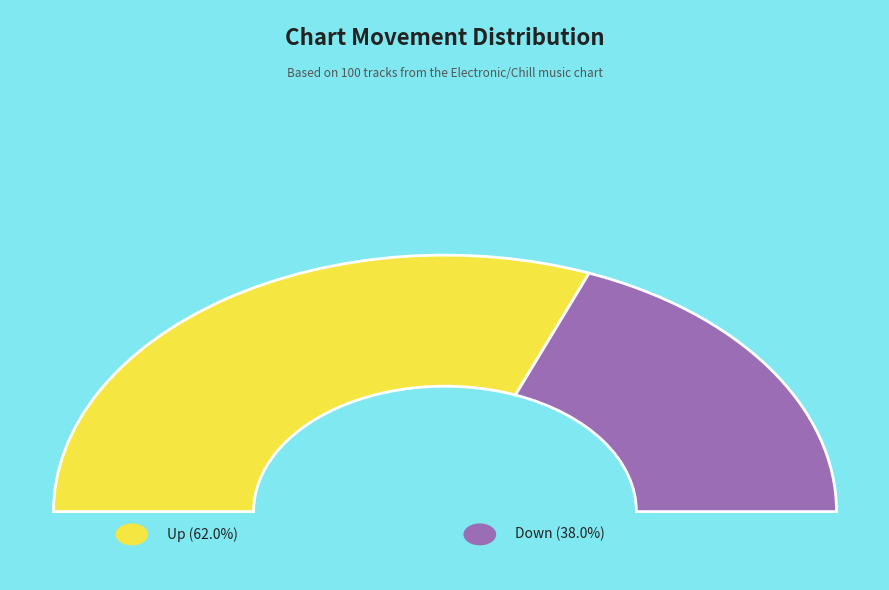

Count the number of slices in the pie.

2